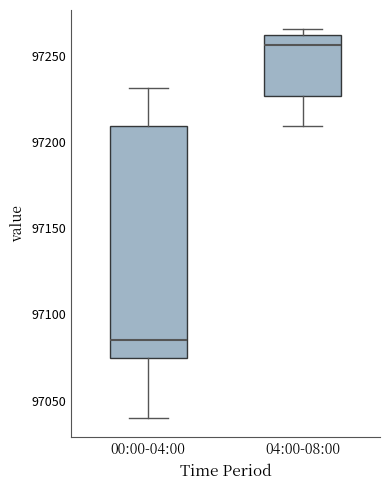

Reading left to right, transcribe this box plot: for each box, give where its median line is, the range the box spans, and where its two whiskers end, as read against the y-axis. The values are not printed on the chart, so give them approximately, as read against the axis.

00:00-04:00: median 97085, box 97075 to 97210, whiskers 97040 to 97230
04:00-08:00: median 97255, box 97225 to 97260, whiskers 97210 to 97265